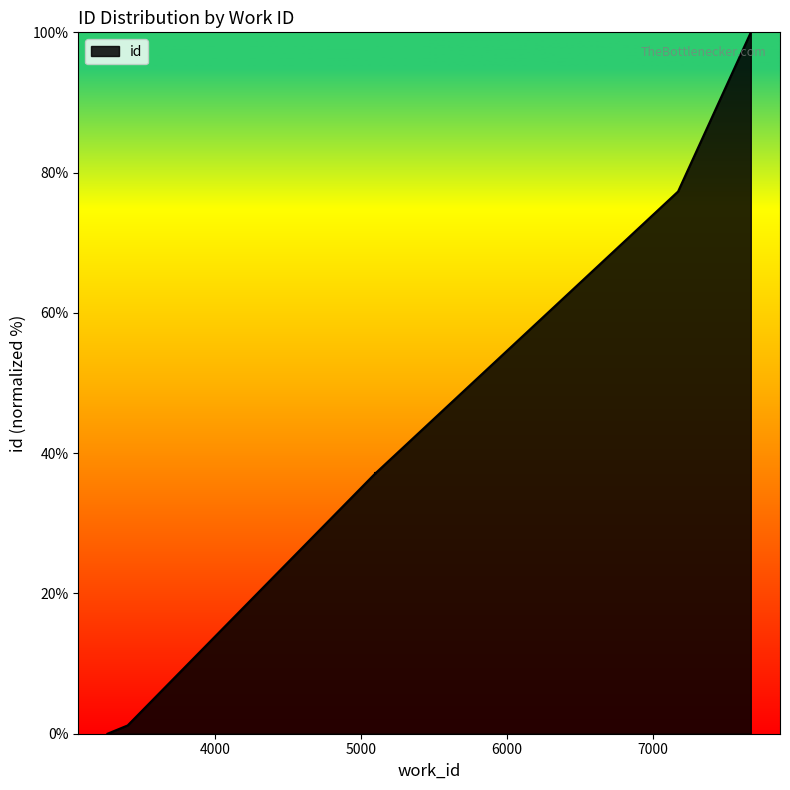

What is the label of the 6th point from the right?

5099